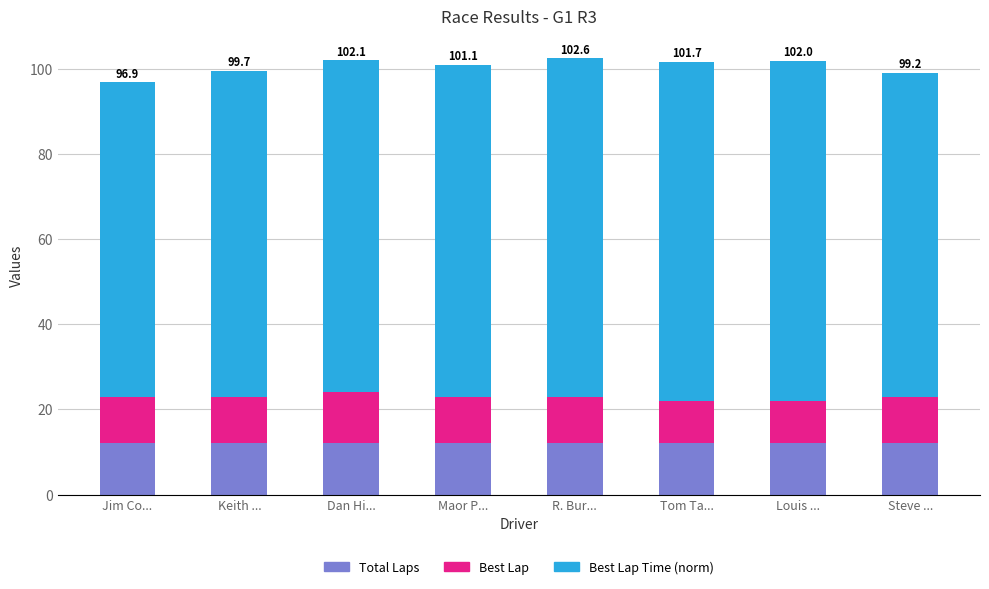

What value does the Total Laps series have at Dan Hi...?

12.0